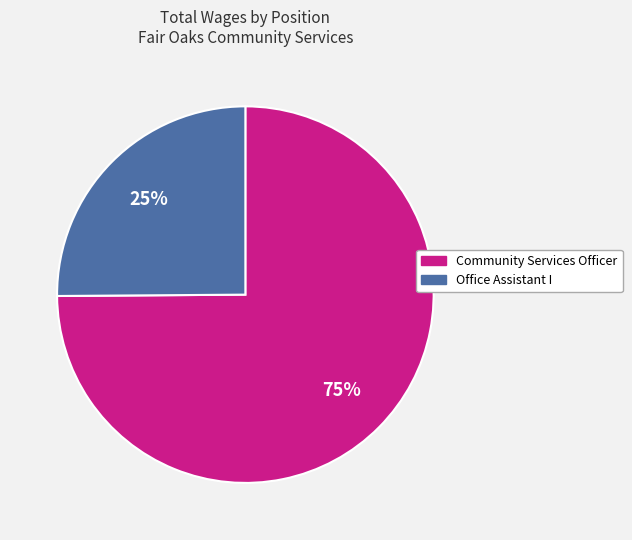

To the nearest percent, what is the difference between the Office Assistant I and Community Services Officer slice percentages?

50%